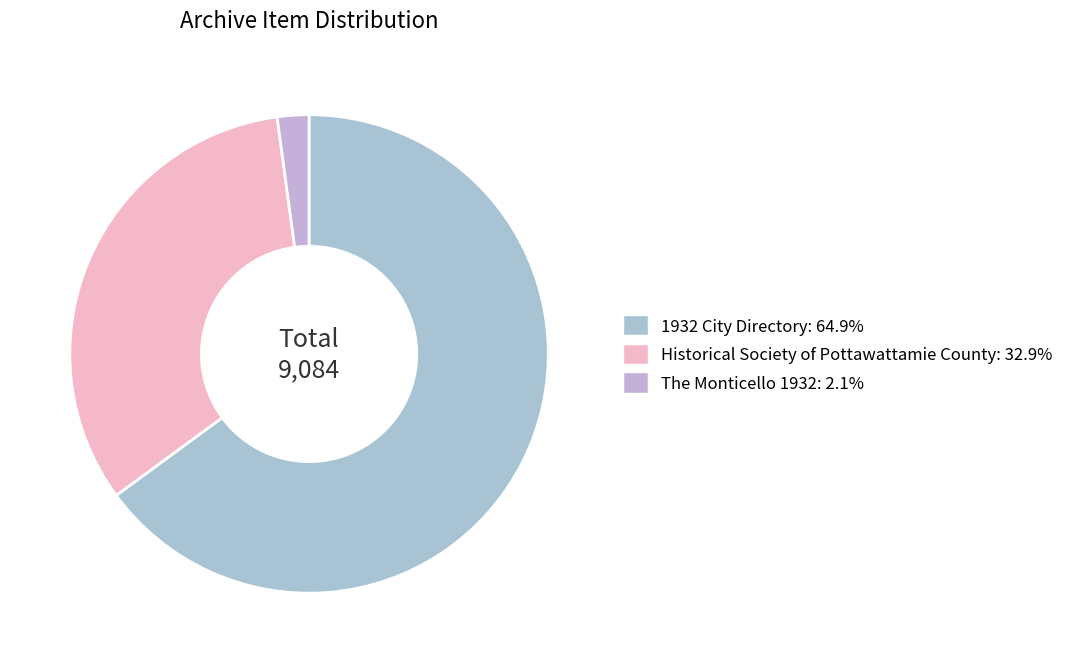

The 1932 City Directory slice represents 65% of the pie. True or false?

True